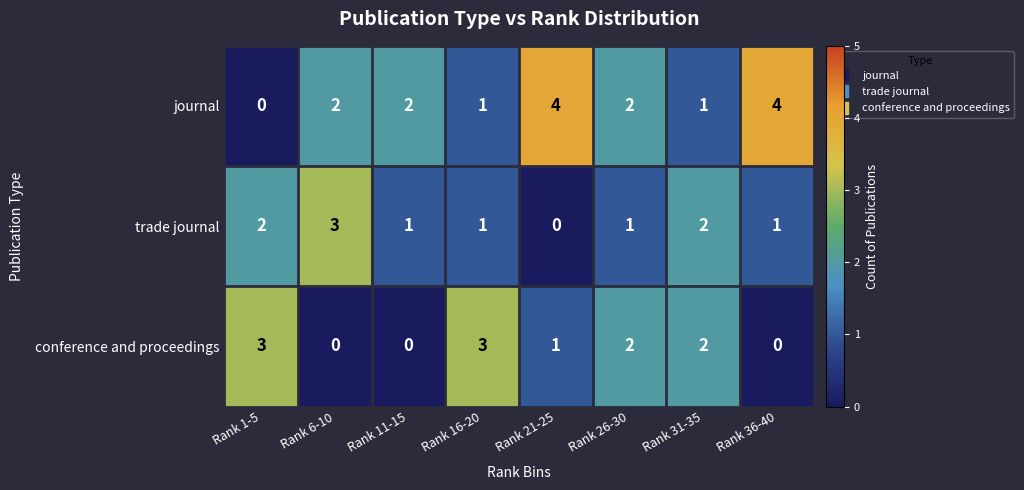

The value of journal at Rank 26-30 is 1. True or false?

False